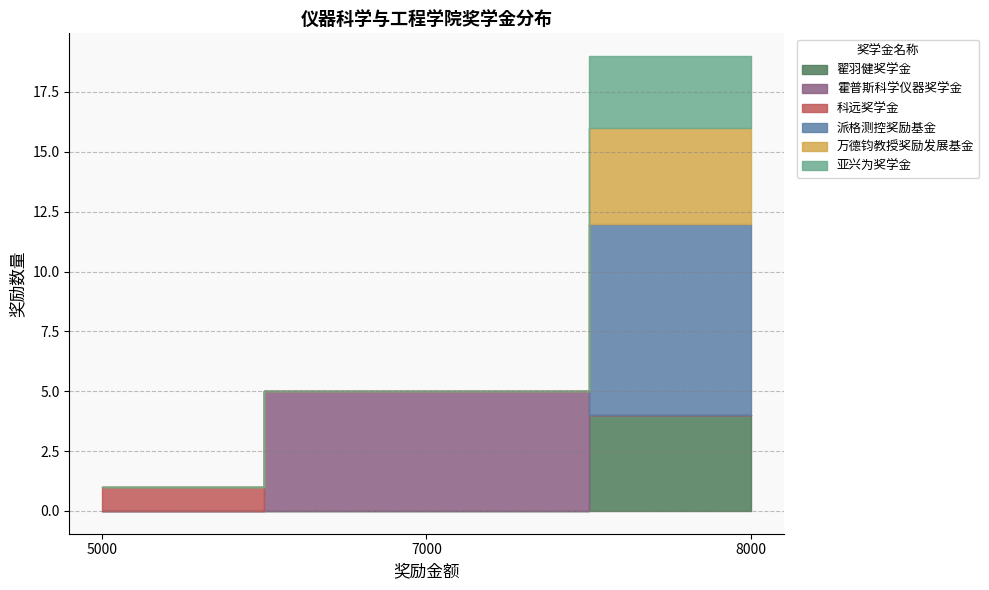

Where is the data nearest to the value 4?

翟羽健奖学金